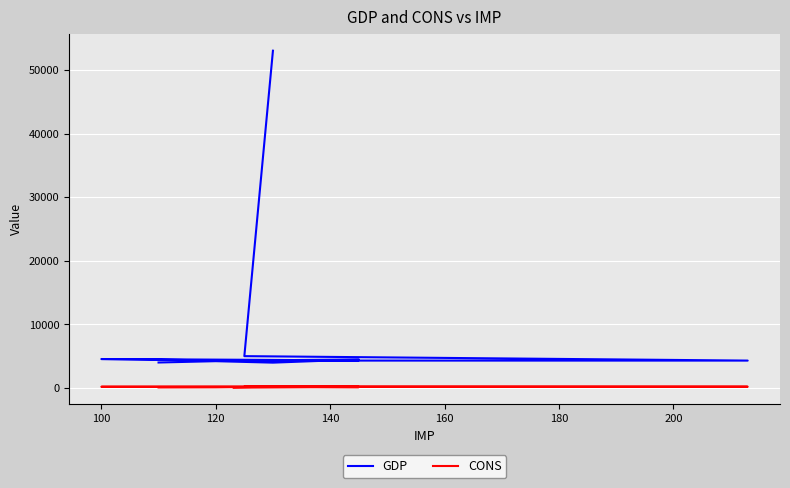

Rank the series by their maximum value, from highest to lowest.

GDP, CONS